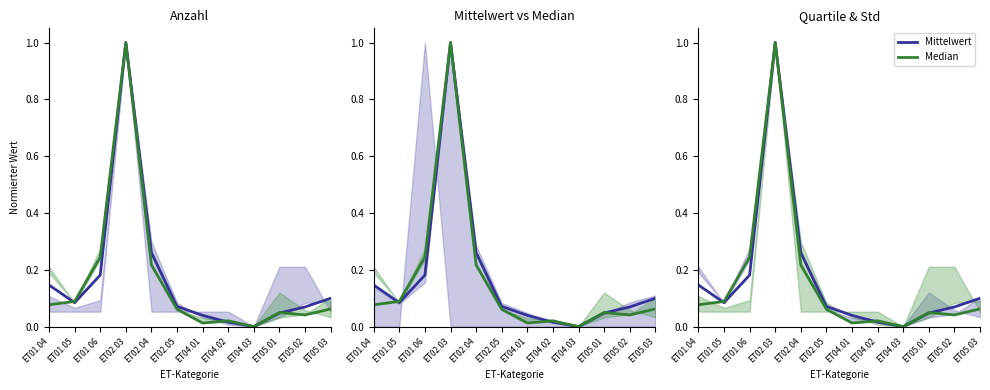

Does the chart display data point markers on the line(s)?

No